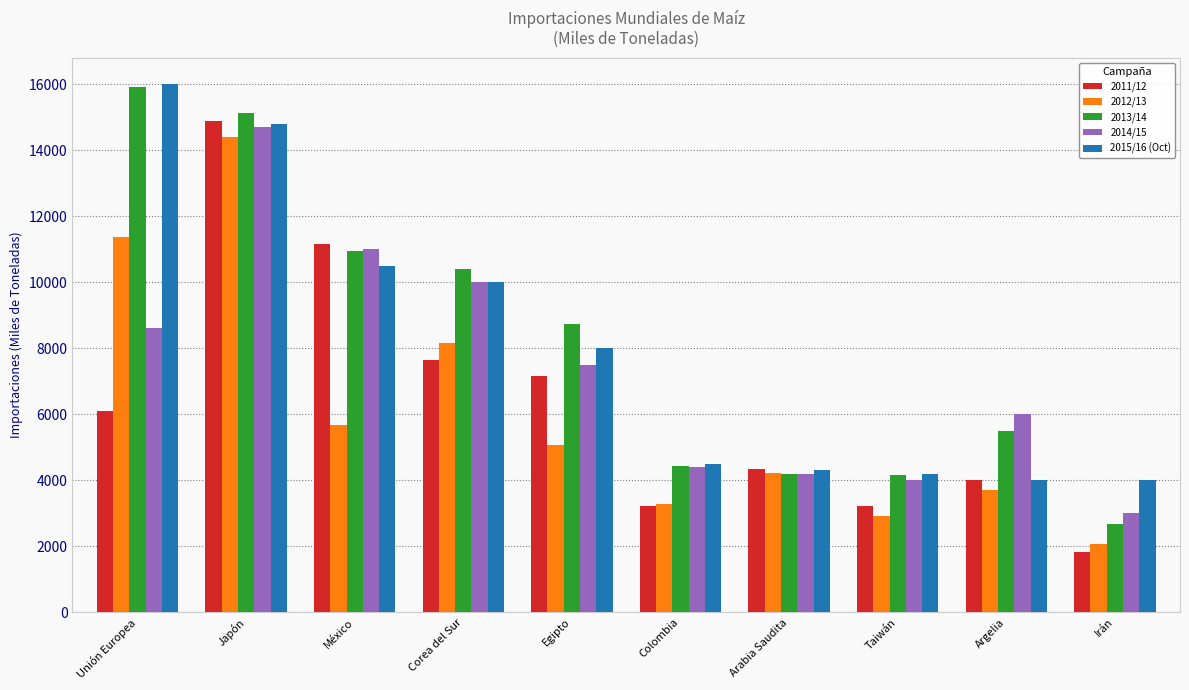

What is the difference between the maximum and minimum values in the 2012/13 series?

12349